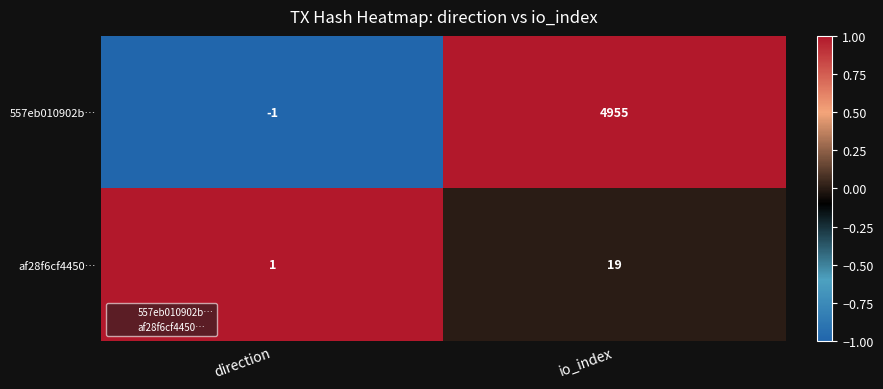

Reading left to right, extract all data points from this chart.

557eb010902b…: -1	4955
af28f6cf4450…: 1	19